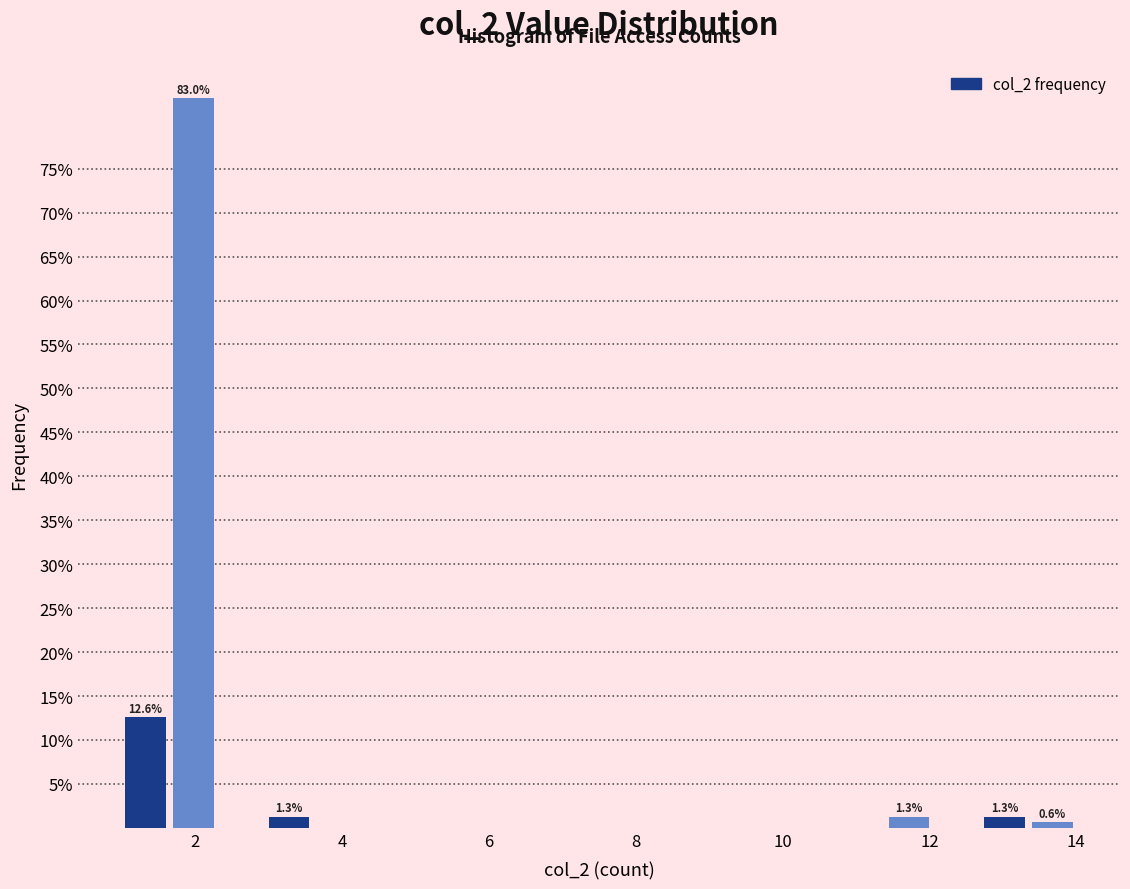

Read against the x-axis, roughly where is the centre of the tallest bar?

2.0